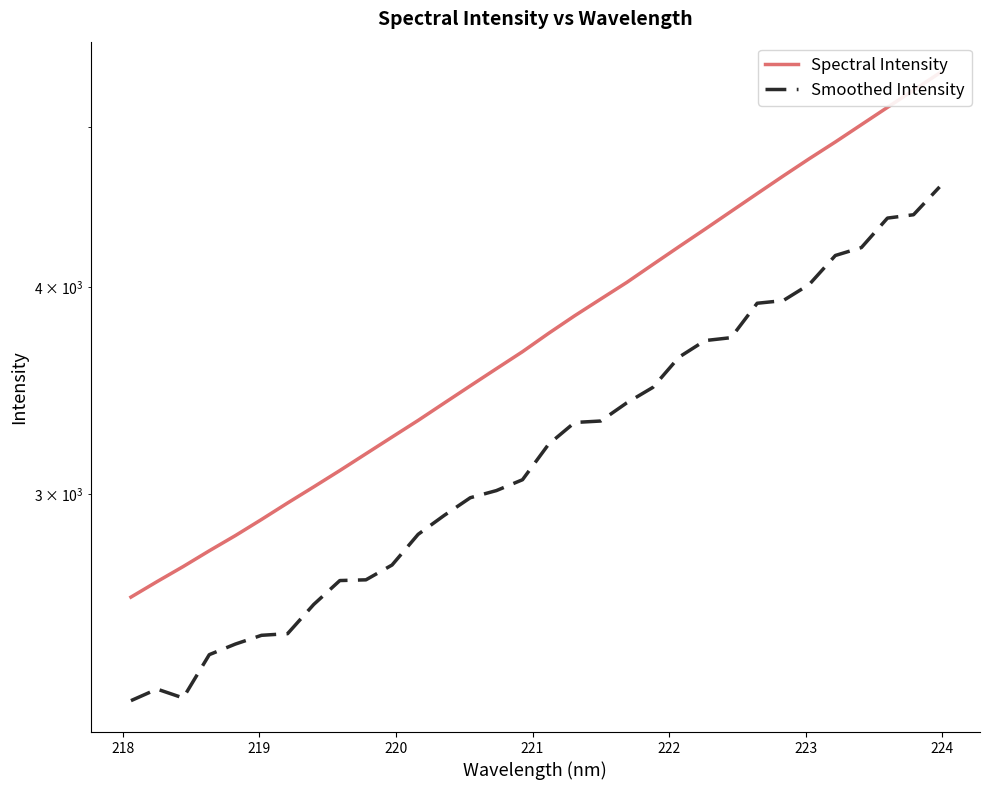

List the series in order of their peak value, lowest first.

Smoothed Intensity, Spectral Intensity